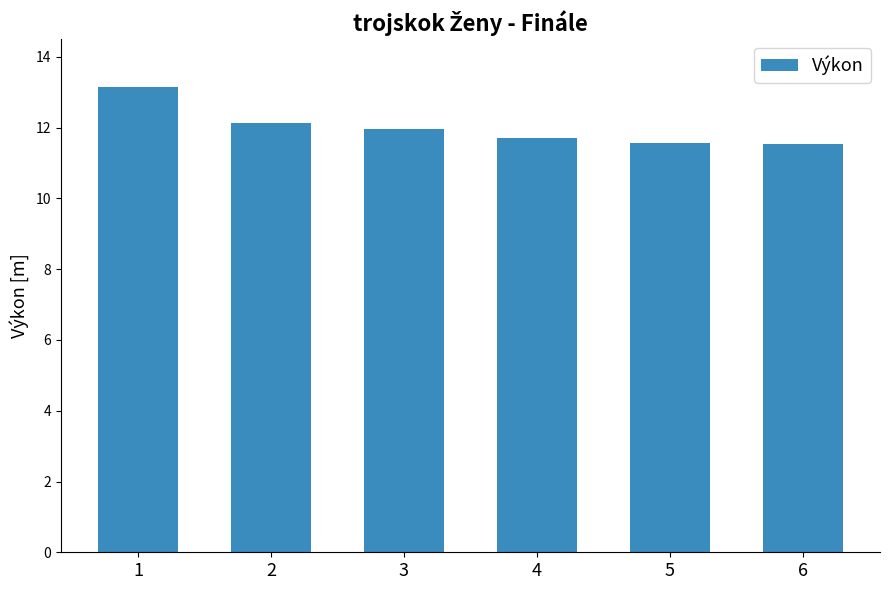

What is the approximate value at 1?

13.2